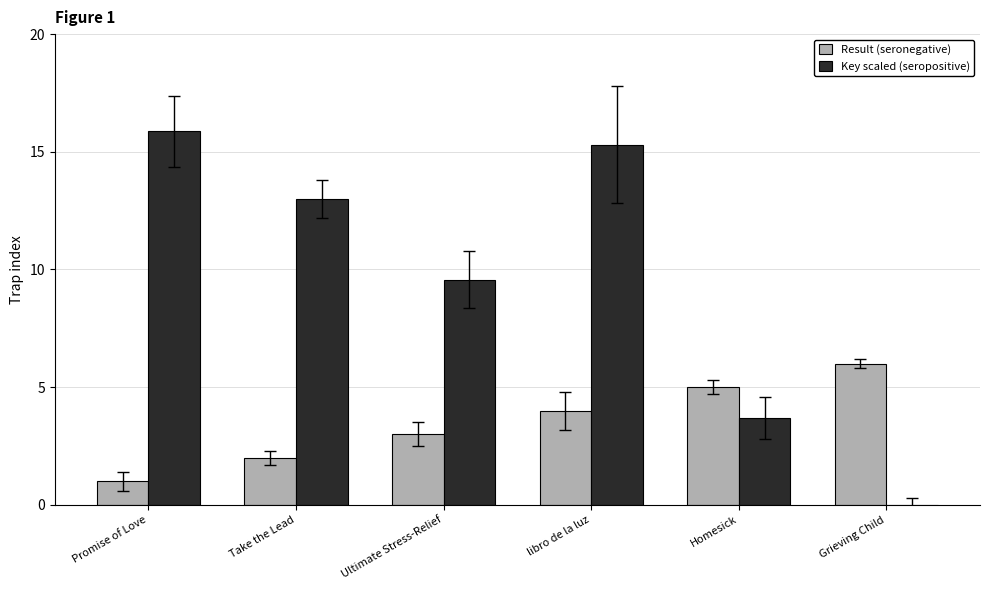

What is the greatest value displayed?

15.9